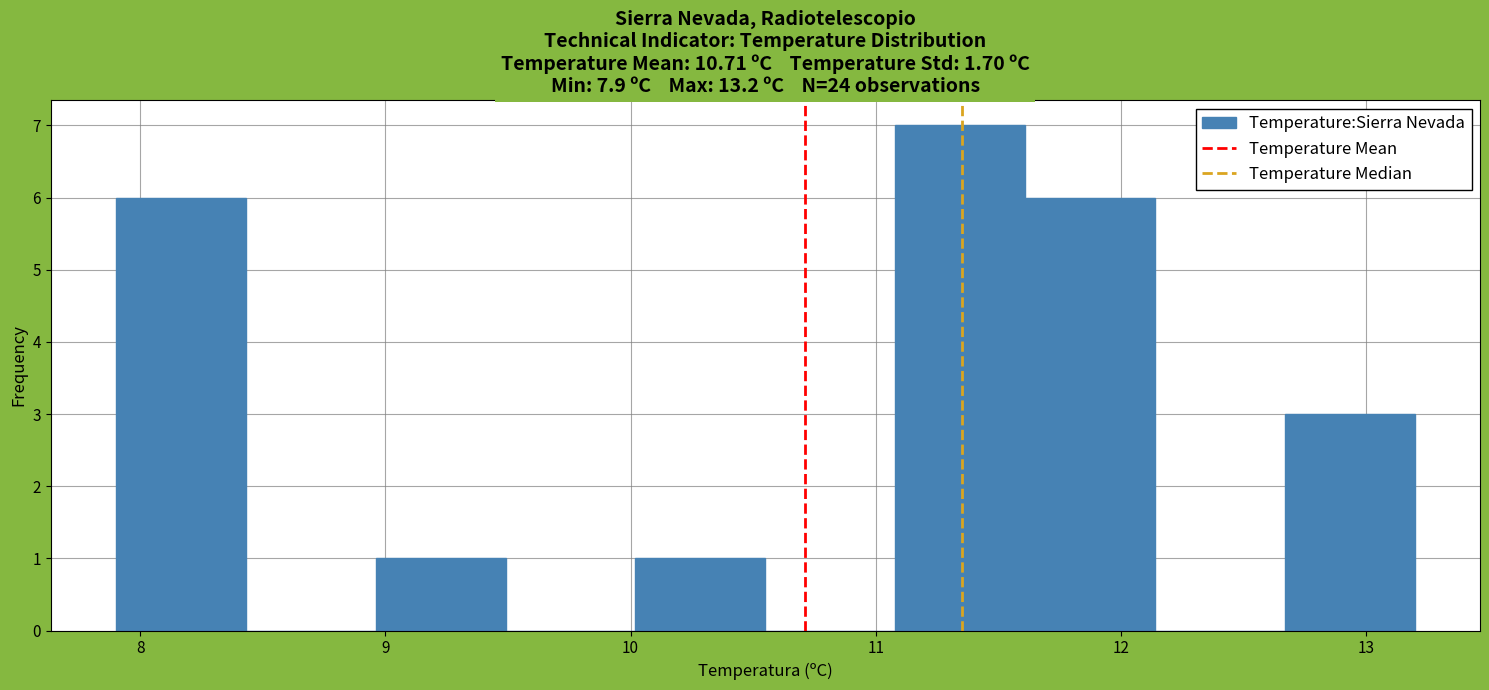

Which range on the x-axis has the tallest bar?

11.08 to 11.61